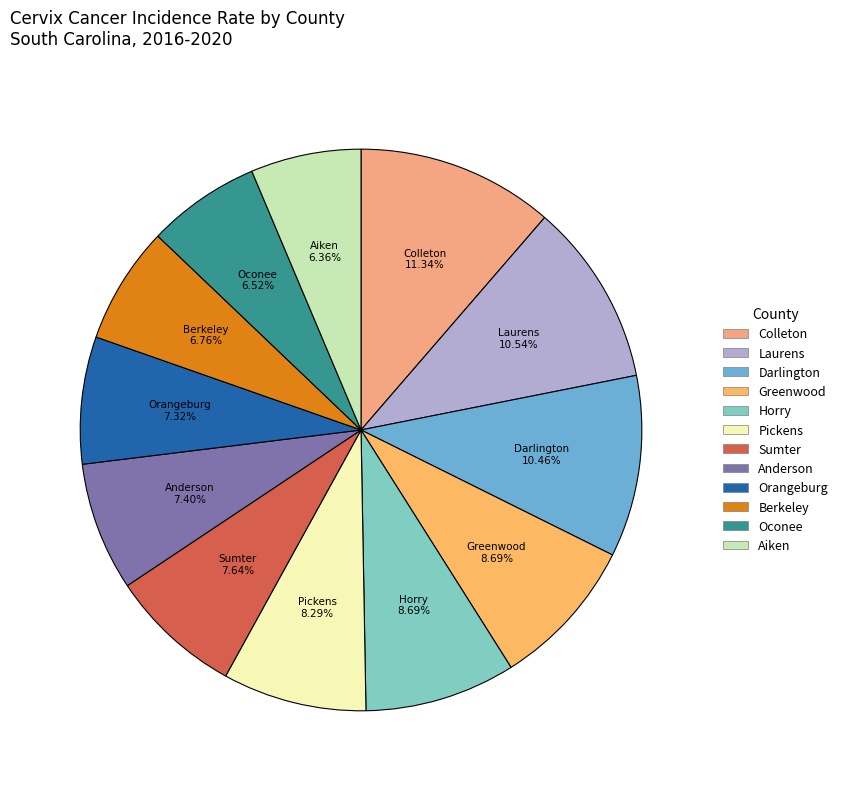

How many segments does this pie chart have?

12